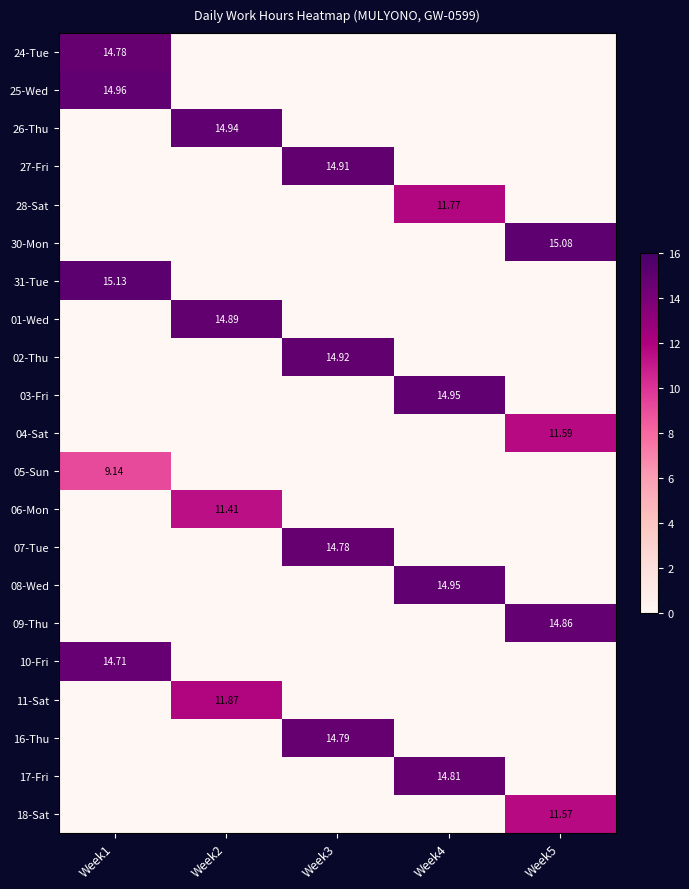

What is the average value of the 05-Sun series?

1.8